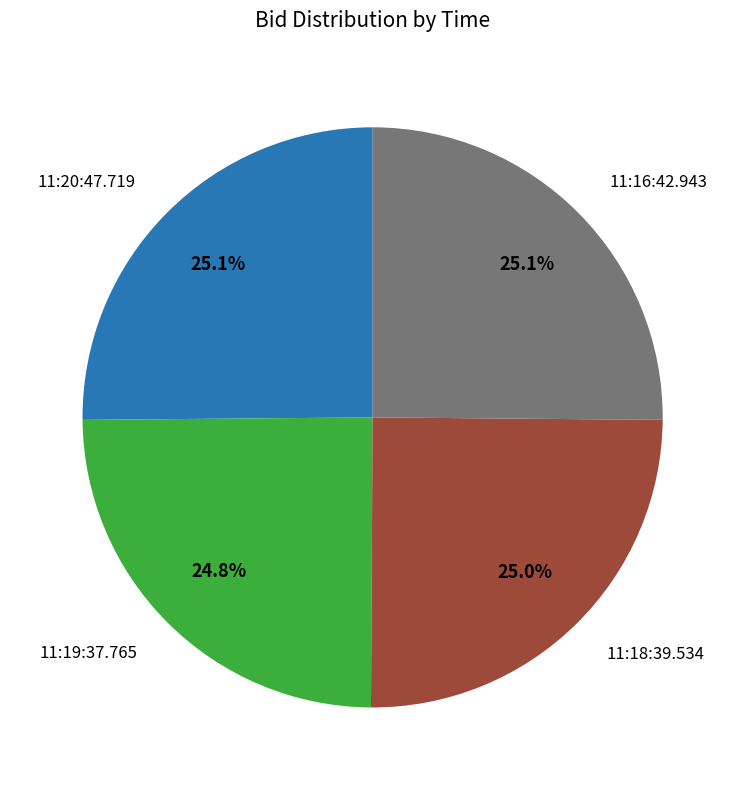

Does any single category account for the majority?

No